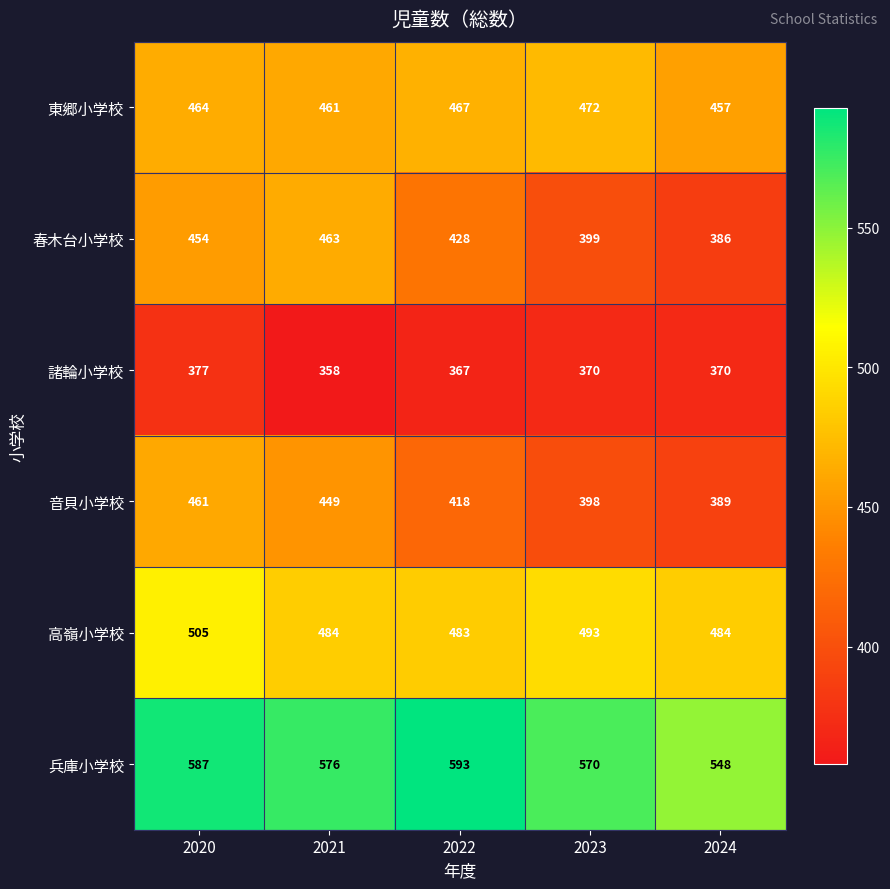

Reading right to left, transcribe all the data shown in this chart.

東郷小学校: 457	472	467	461	464
春木台小学校: 386	399	428	463	454
諸輪小学校: 370	370	367	358	377
音貝小学校: 389	398	418	449	461
高嶺小学校: 484	493	483	484	505
兵庫小学校: 548	570	593	576	587